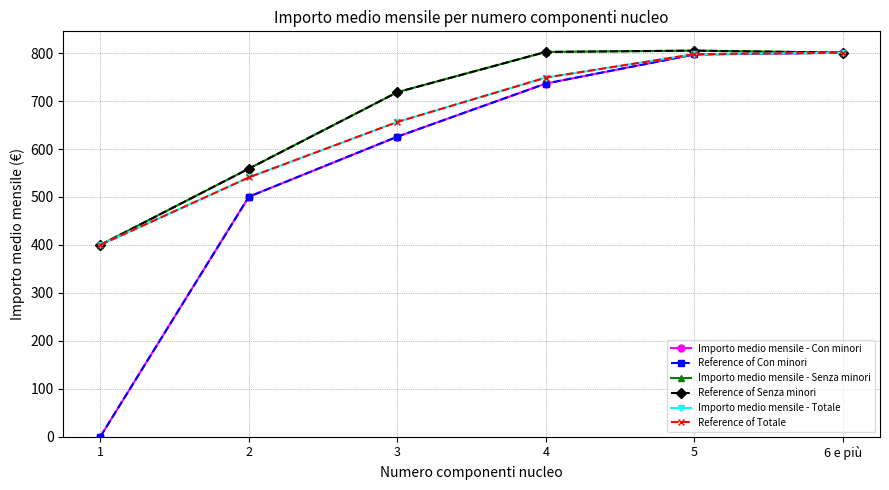

Is this an area chart (filled region under the line)?

No